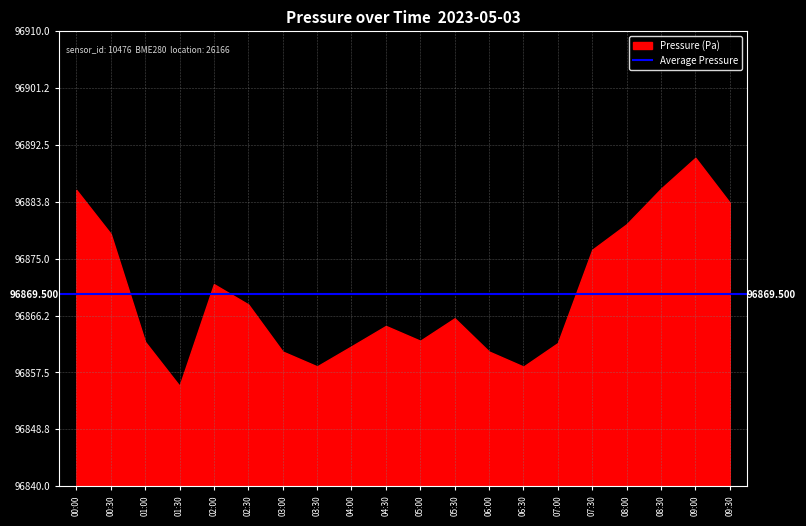

Does the chart have visible grid lines?

Yes